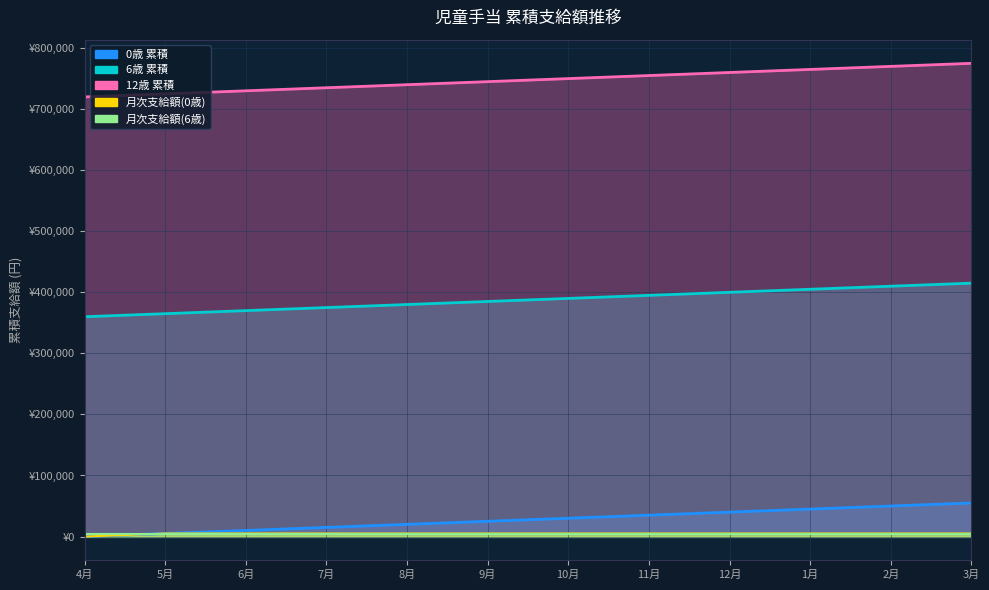

True or false: 月次支給額(0歳) has more than 1 points higher than both neighbors.

False